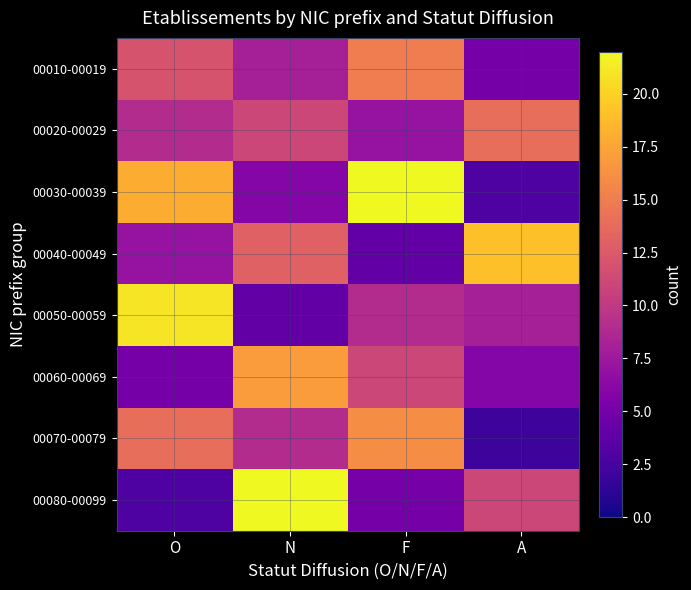

Which series changed the most between O and F?

00050-00059